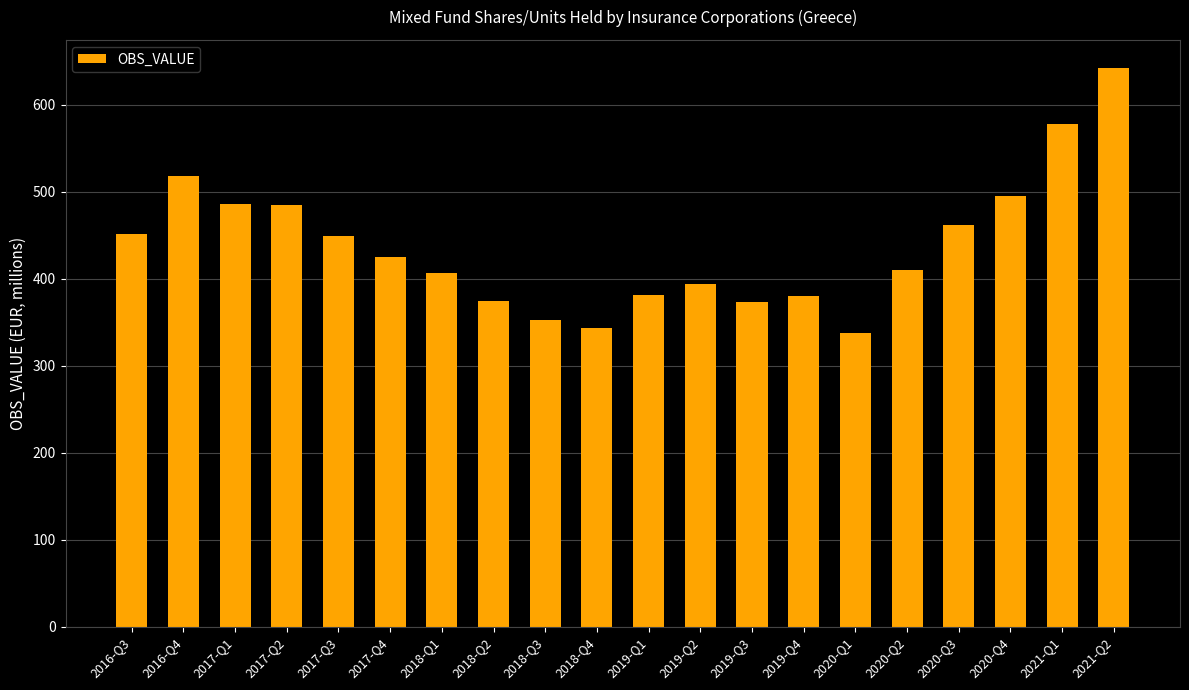

What is the average value?

437.0